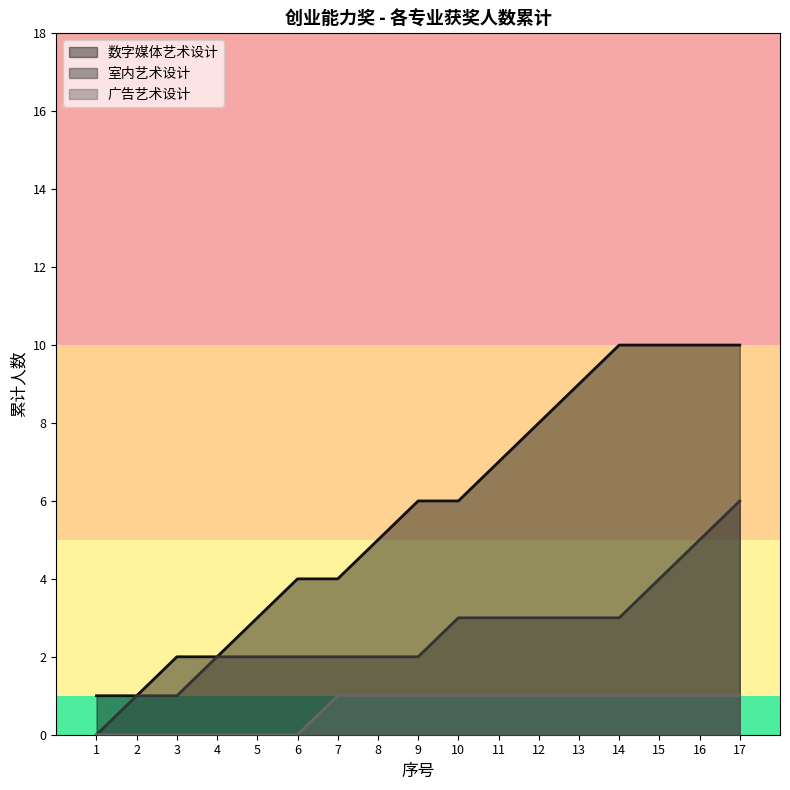

List the labels in order of value, smallest first.

1, 2, 3, 4, 5, 6, 7, 8, 9, 10, 11, 12, 13, 14, 15, 16, 17